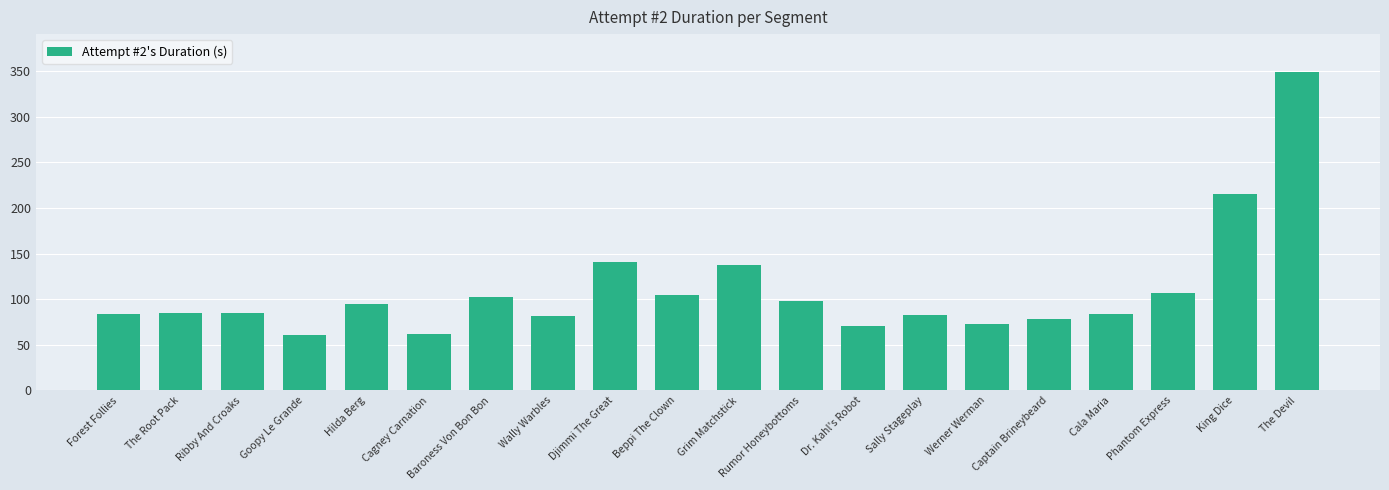

What is the value of the 17th bar from the left?

83.6